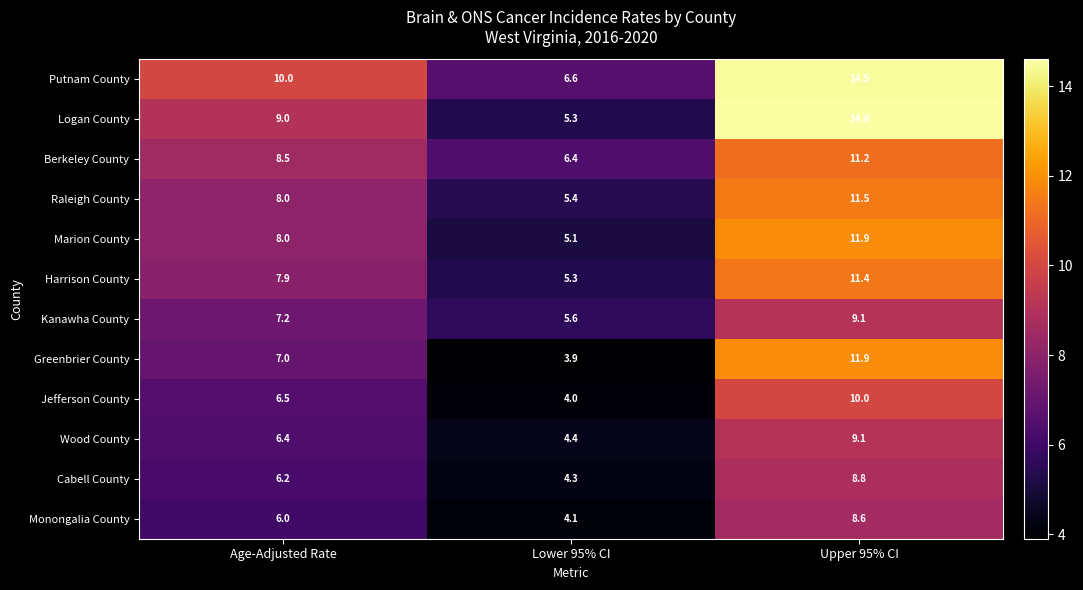

Rank the categories by Monongalia County value from lowest to highest.

Lower 95% CI, Age-Adjusted Rate, Upper 95% CI